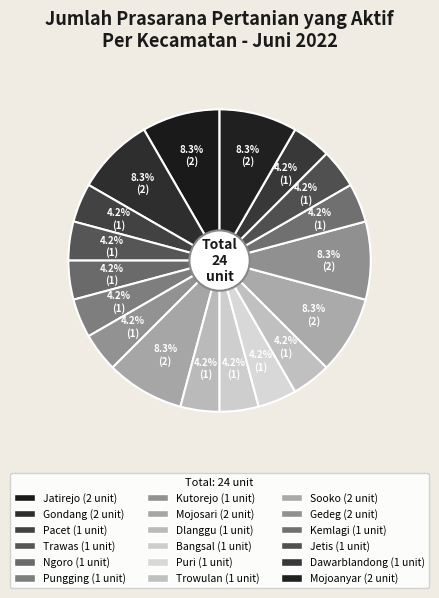

How many slices are in this pie chart?

18